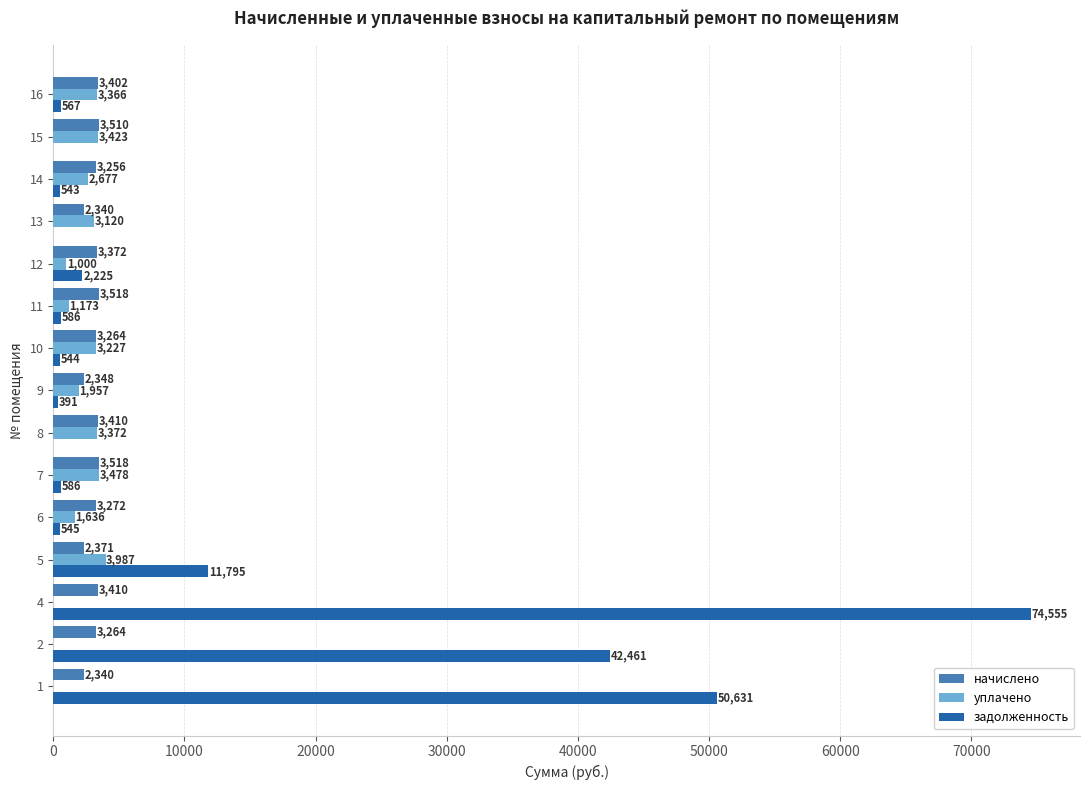

True or false: задолженность has a value of 18966.1 at 5.

False